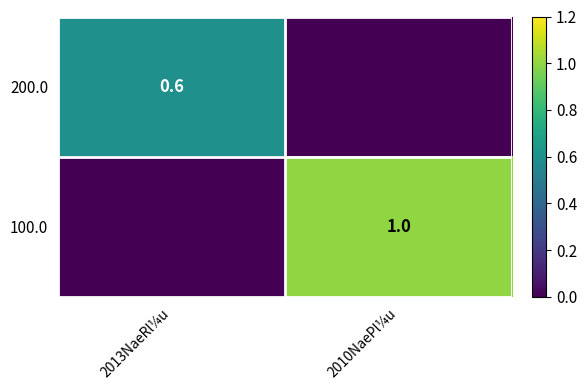

Is the value of 100.0 at 2010NaePl¼u greater than the value of 200.0 at 2013NaeRl¼u?

Yes